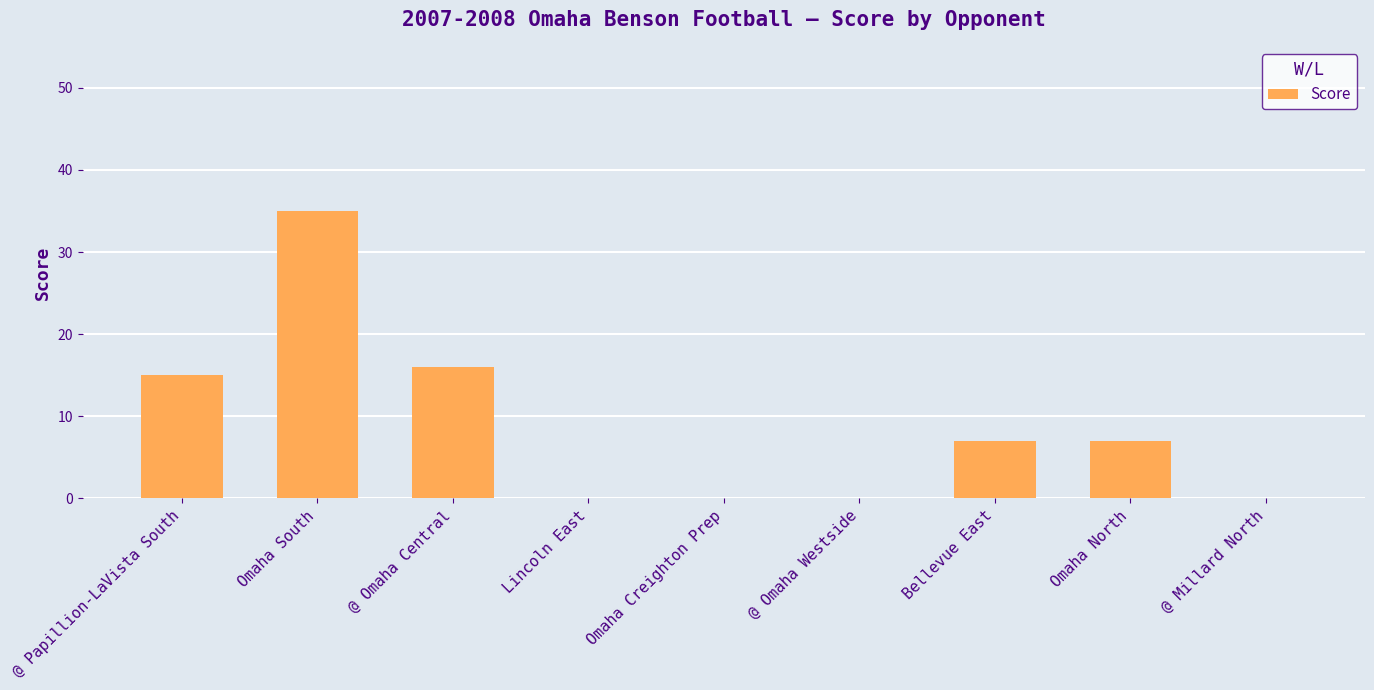

The value at Omaha South is 35. True or false?

True